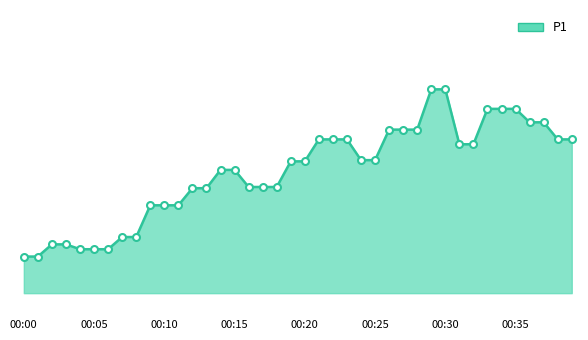

Does the chart have visible grid lines?

No